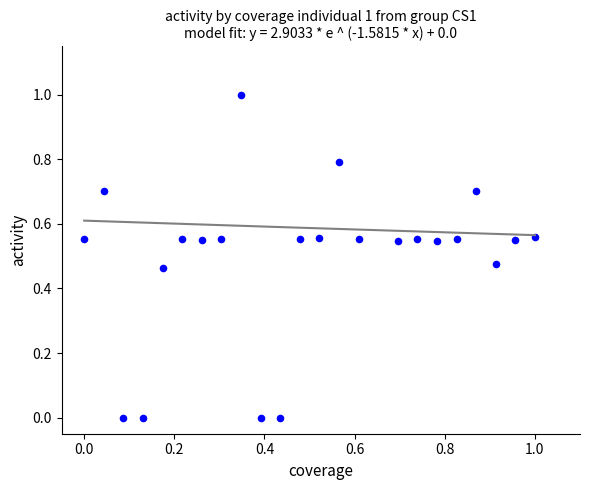

What is the range of X values (max minus min)?

1.0